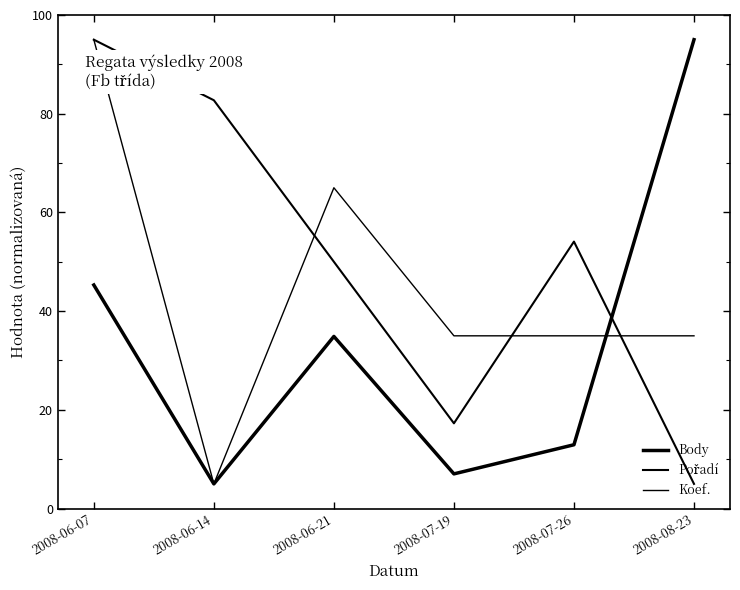

The Pořadí series shows 128.7 at 2008-06-14. True or false?

False